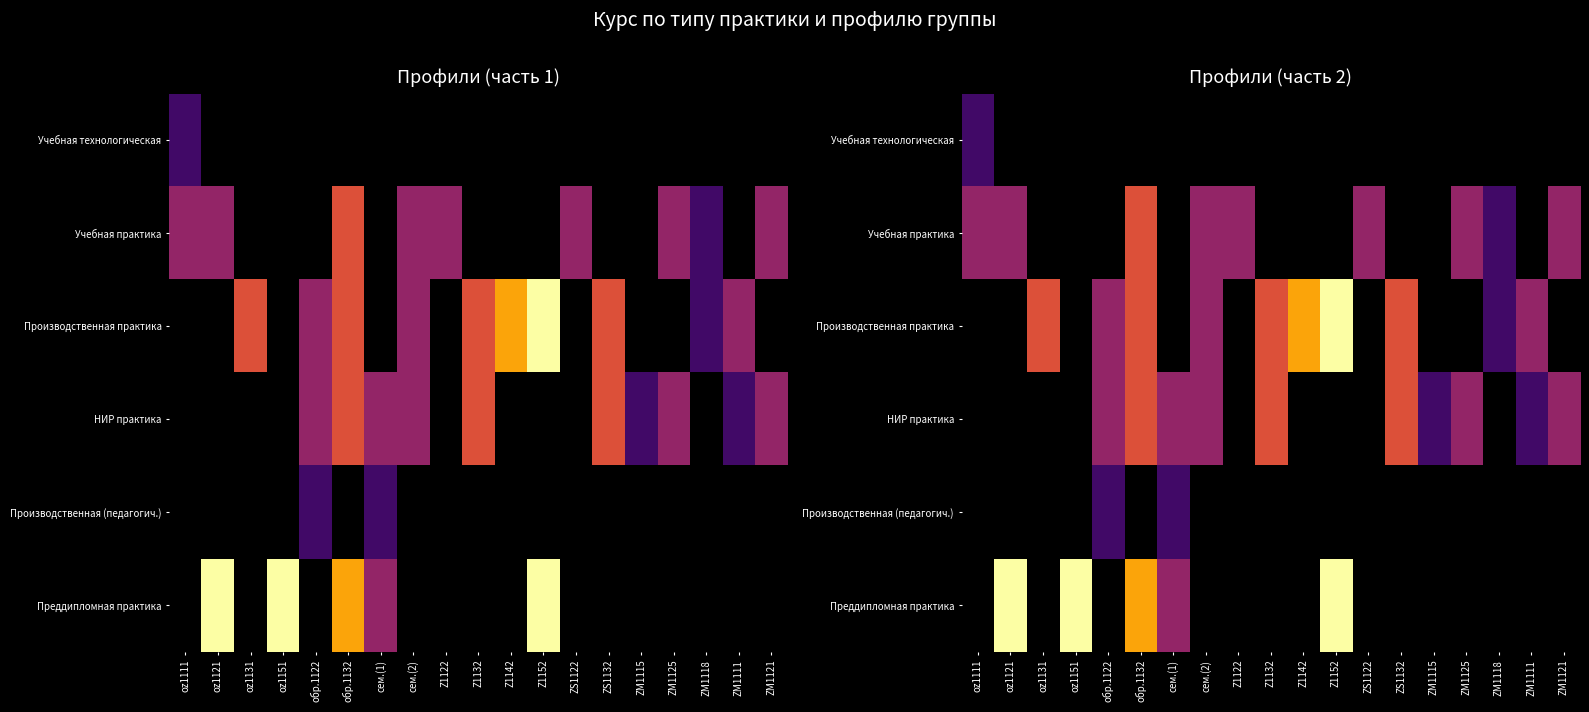

True or false: Производственная практика has a value of 3.0 at обр.1132.

True